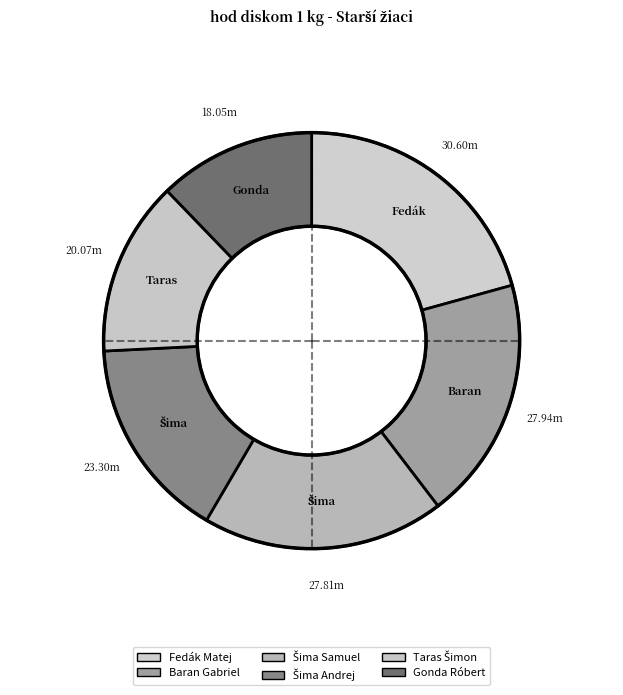

Which category has the smallest portion of the pie?

Gonda Róbert